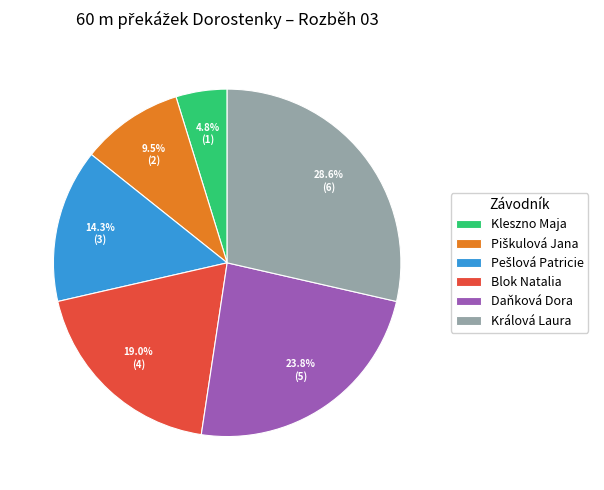

The Blok Natalia slice represents 19% of the pie. True or false?

True